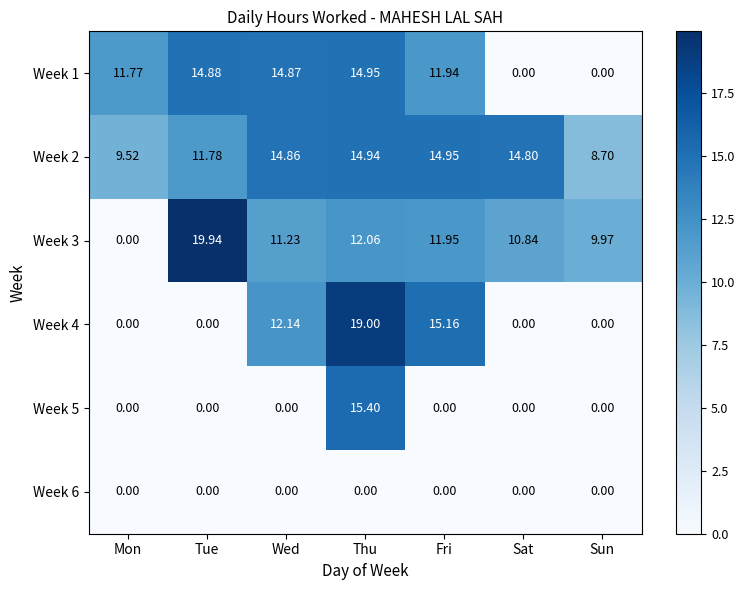

How many series are shown in this chart?

6